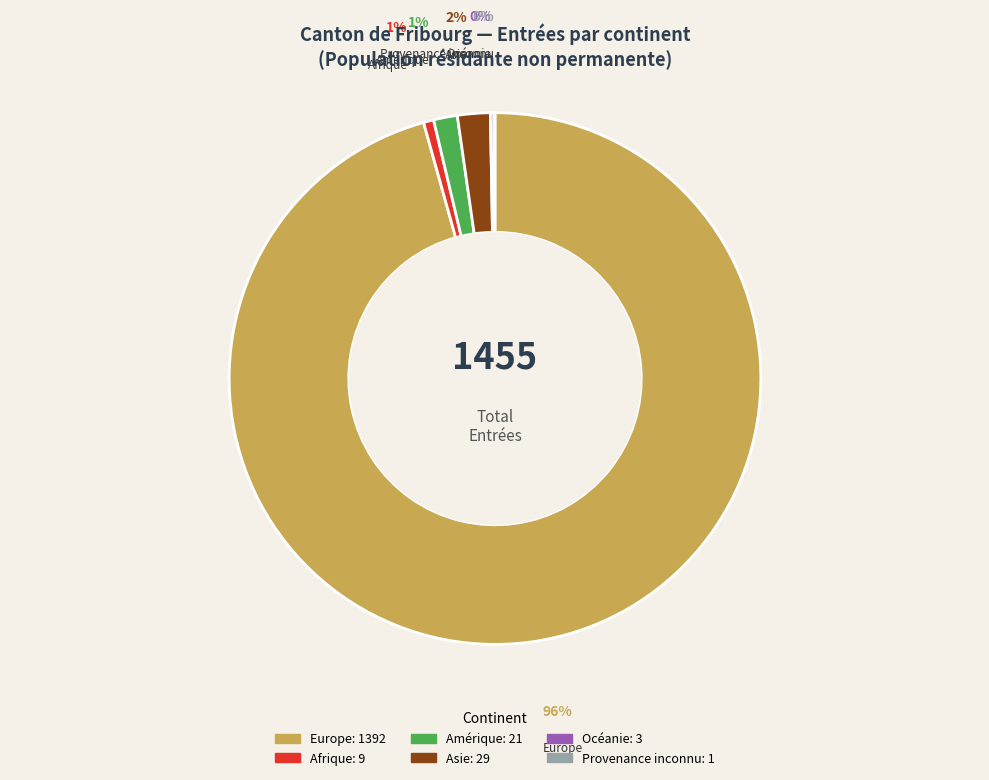

The Europe slice represents 81% of the pie. True or false?

False